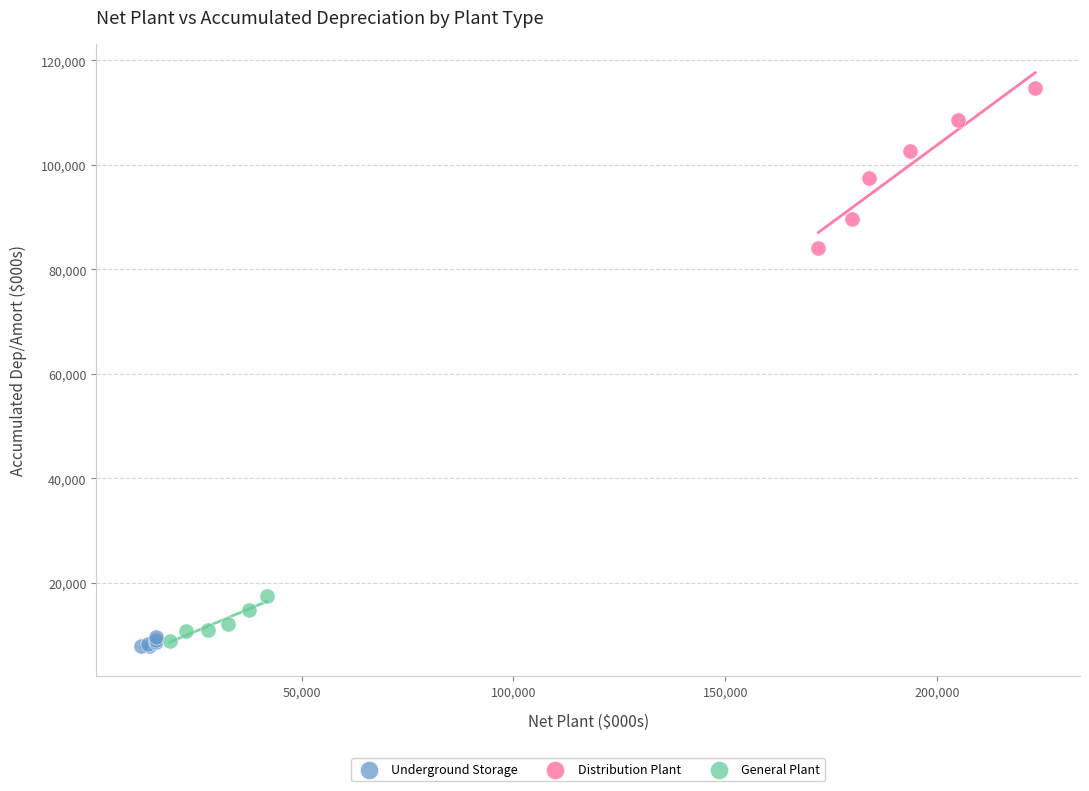

Which series has the largest Y range (max minus min)?

Distribution Plant